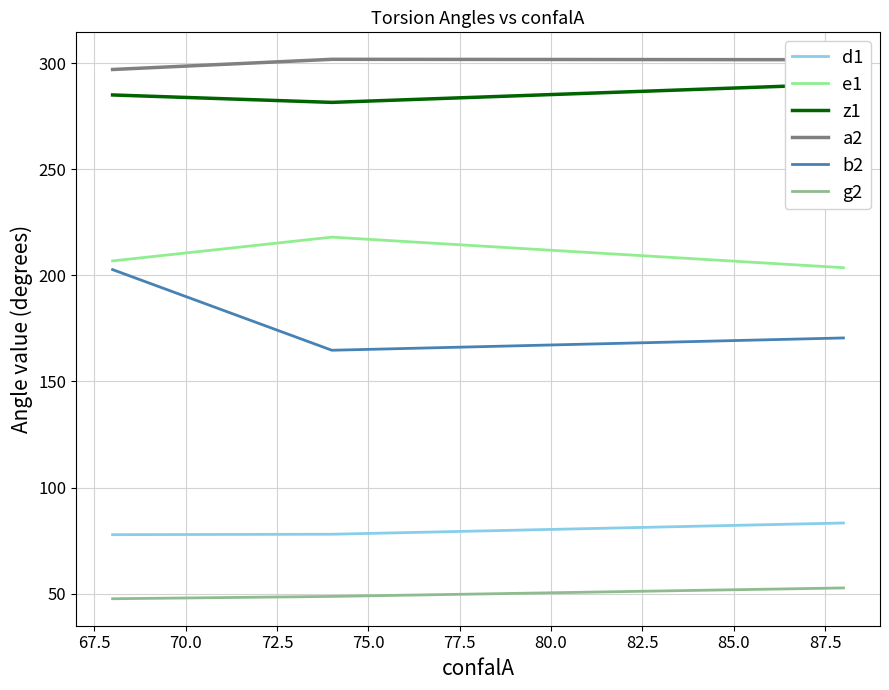

How many data points in b2 are less than 170?

1